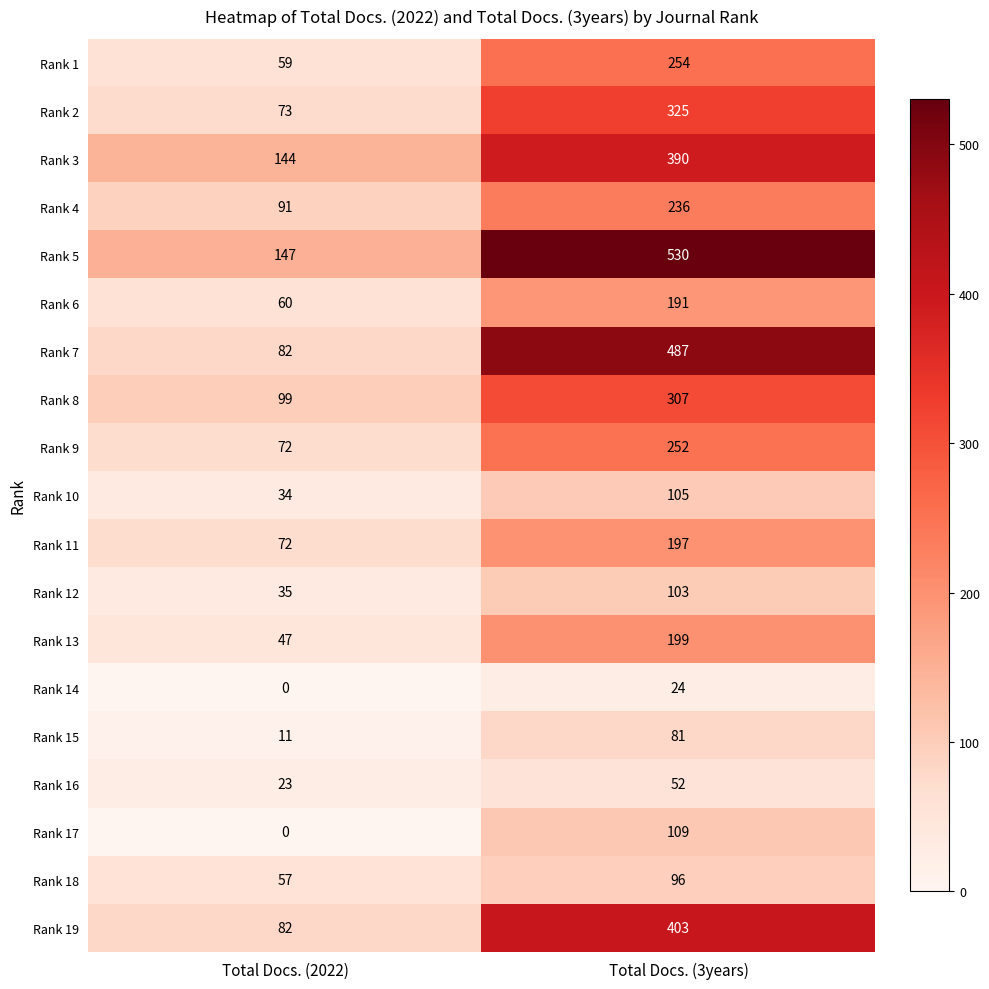

Rank the categories by Rank 7 value from highest to lowest.

Total Docs. (3years), Total Docs. (2022)